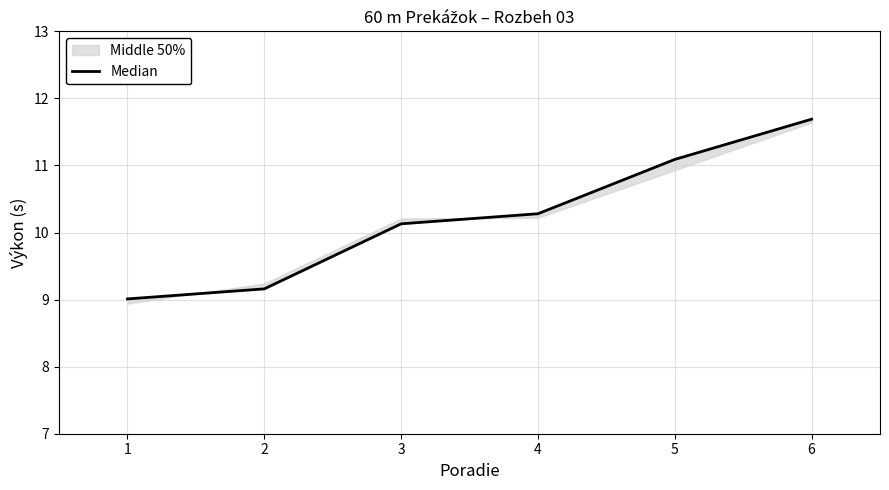

True or false: the data shows 11.7 at 6.

True